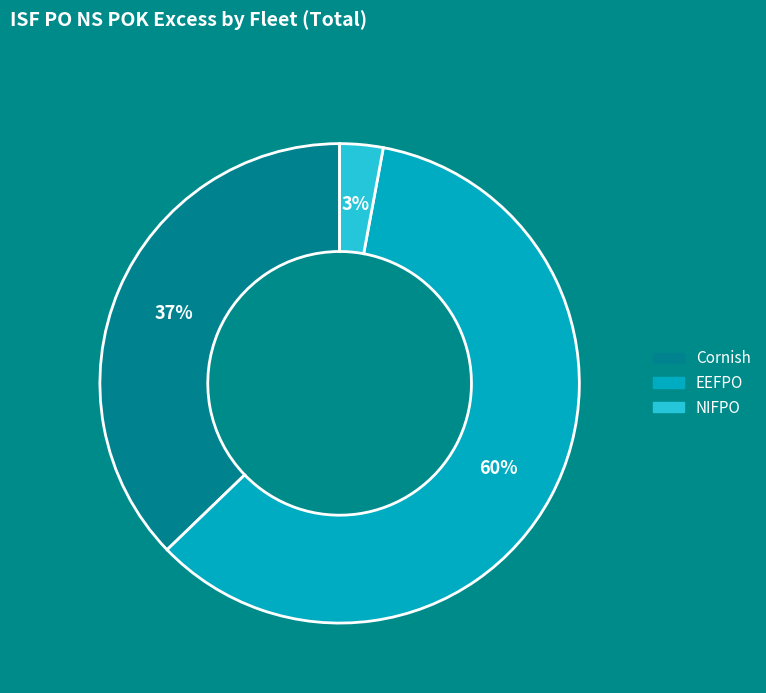

Count the number of slices in the pie.

3